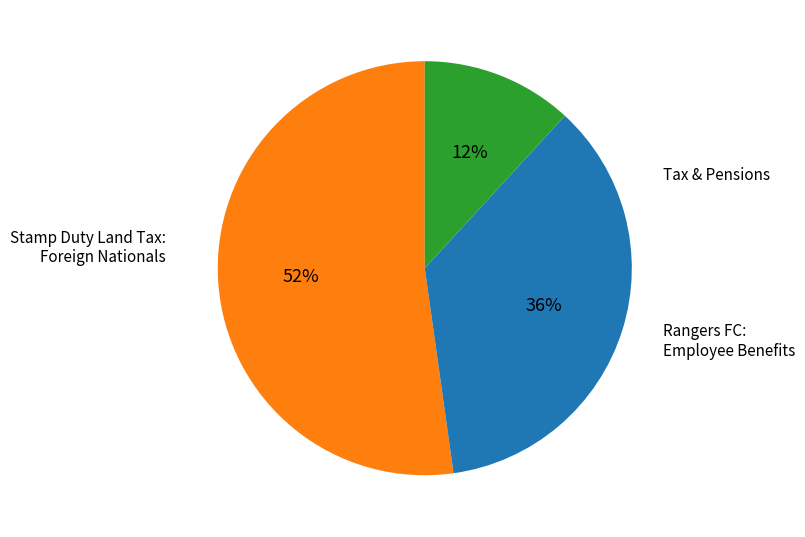

To the nearest percent, what is the average slice percentage?

33%